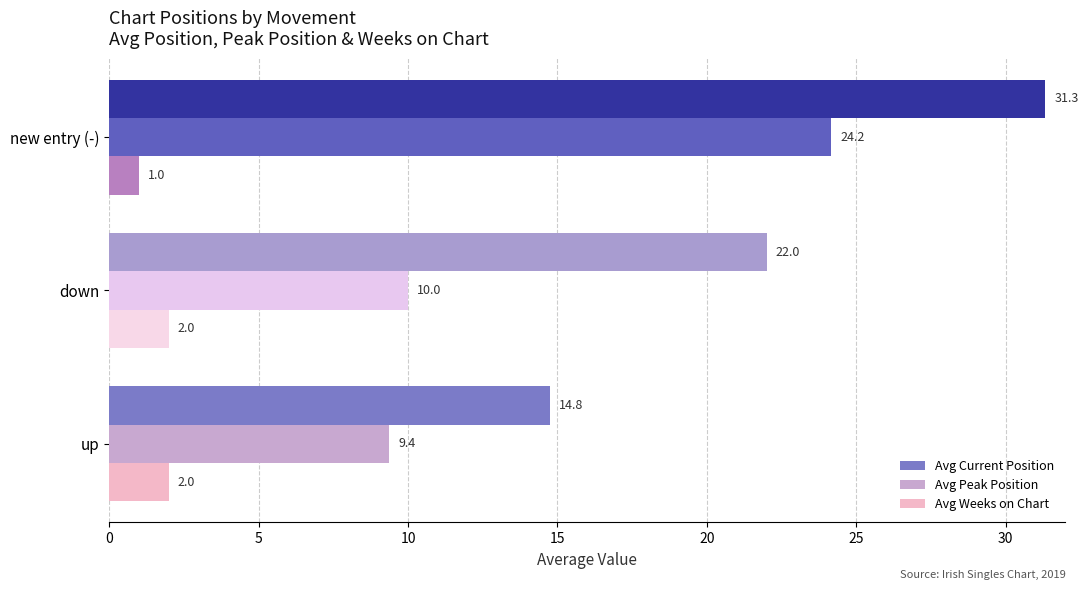

Which series changed the most between up and down?

Avg Current Position